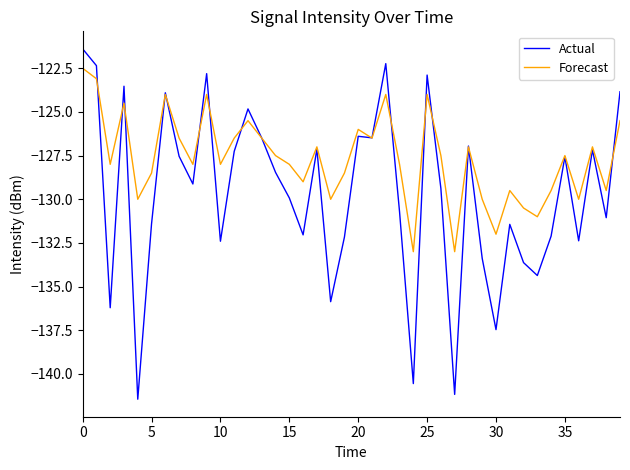

List the series in order of their overall mean, highest first.

Forecast, Actual